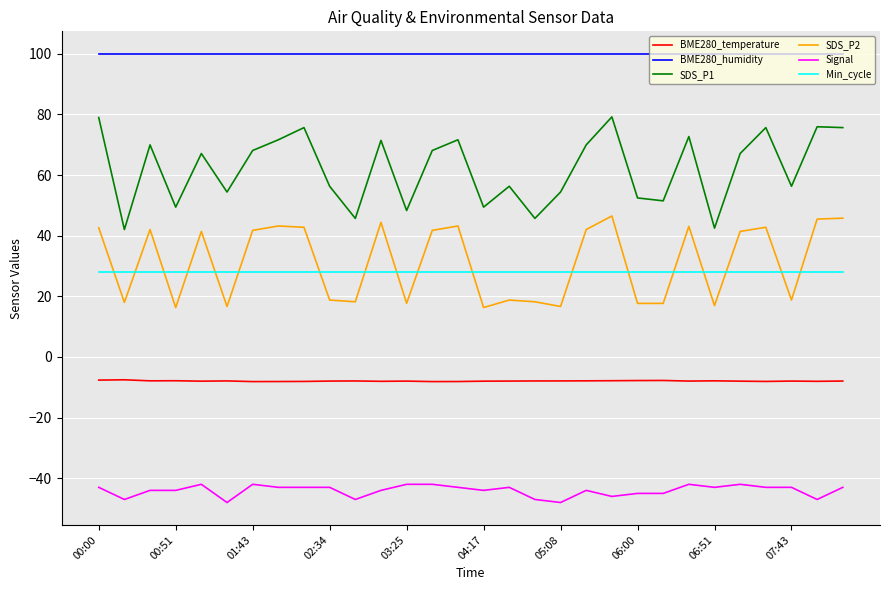

Which series has the largest total across all categories?

BME280_humidity